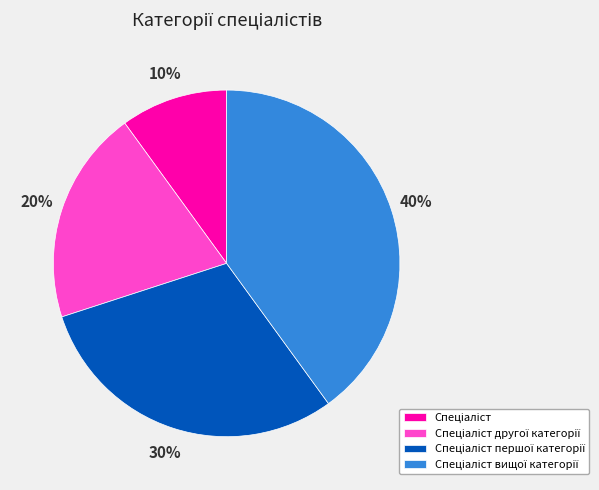

Is there a majority slice in this chart?

No